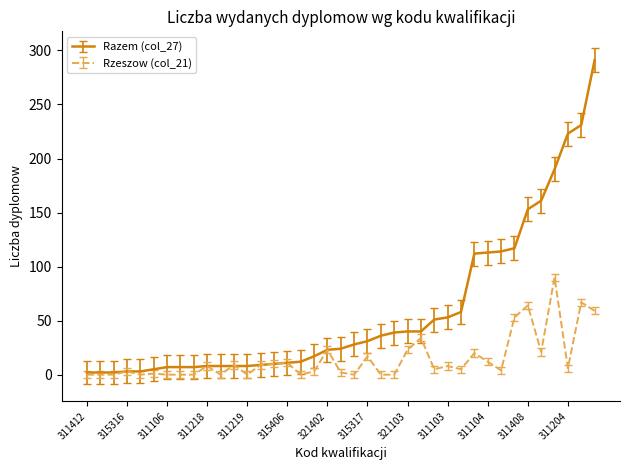

Which series has the widest spread of values?

Razem (col_27)